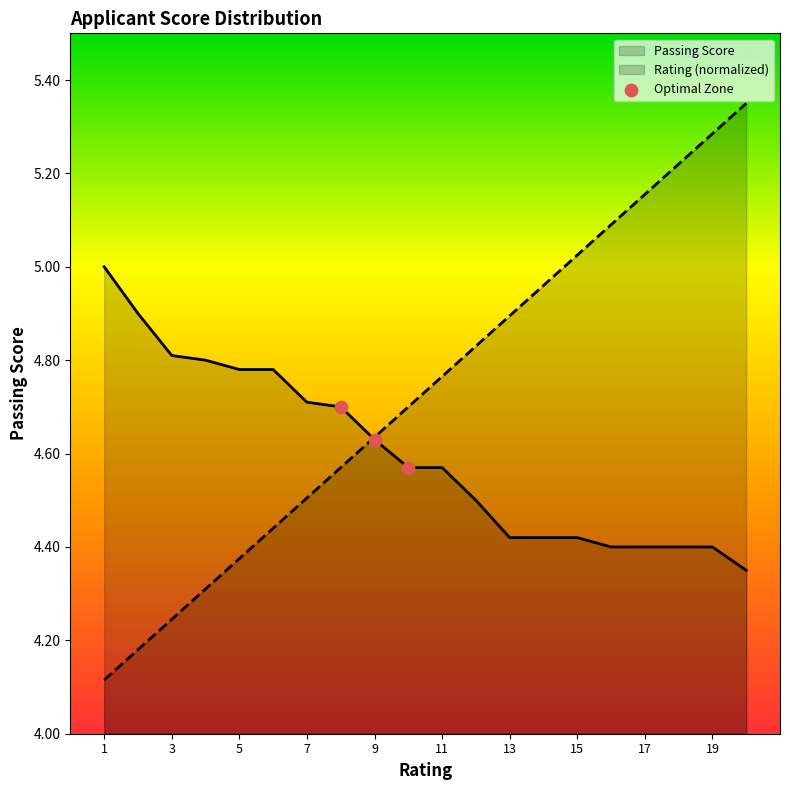

At how many categories does at least one series exceed 5?

6